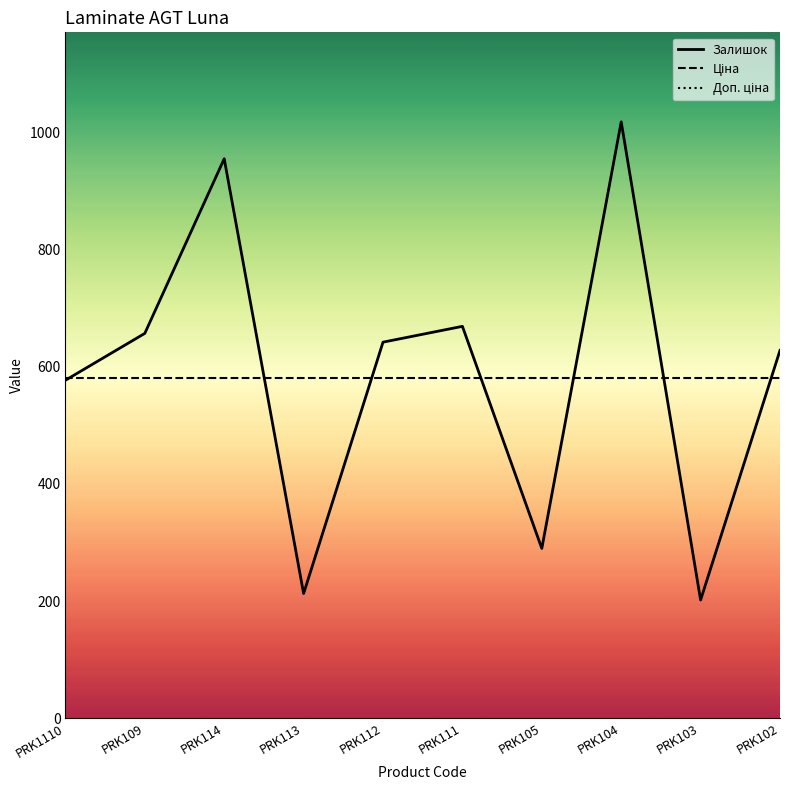

What value does the Залишок series have at PRK114?

955.0